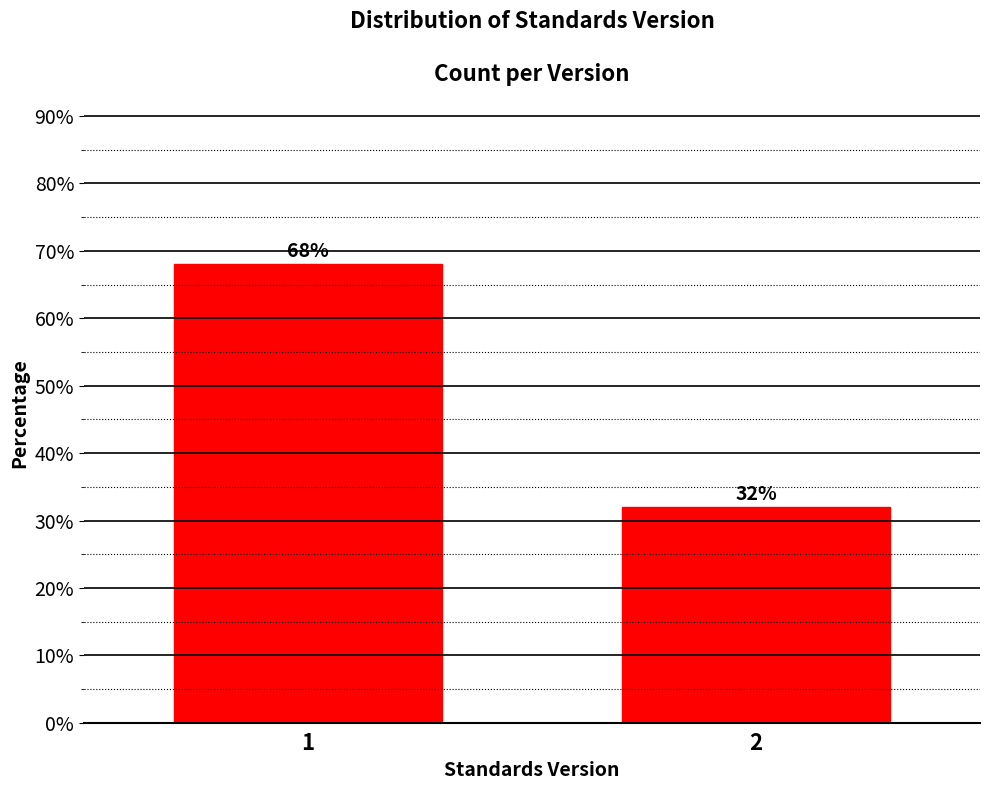

Is it true that the value at 2 is 43.9?

False